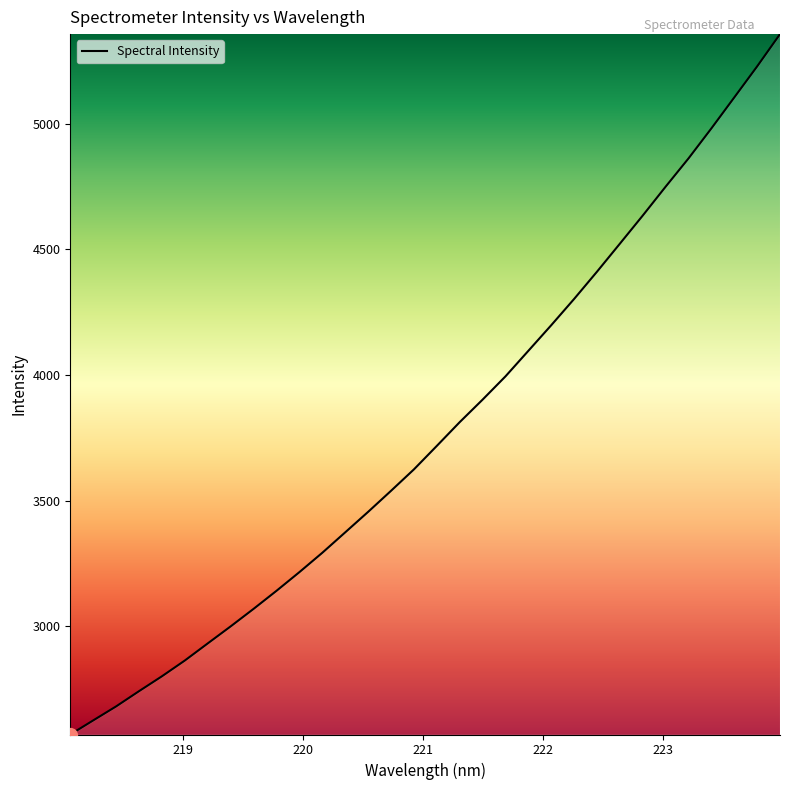

What is the greatest value displayed?

5357.2